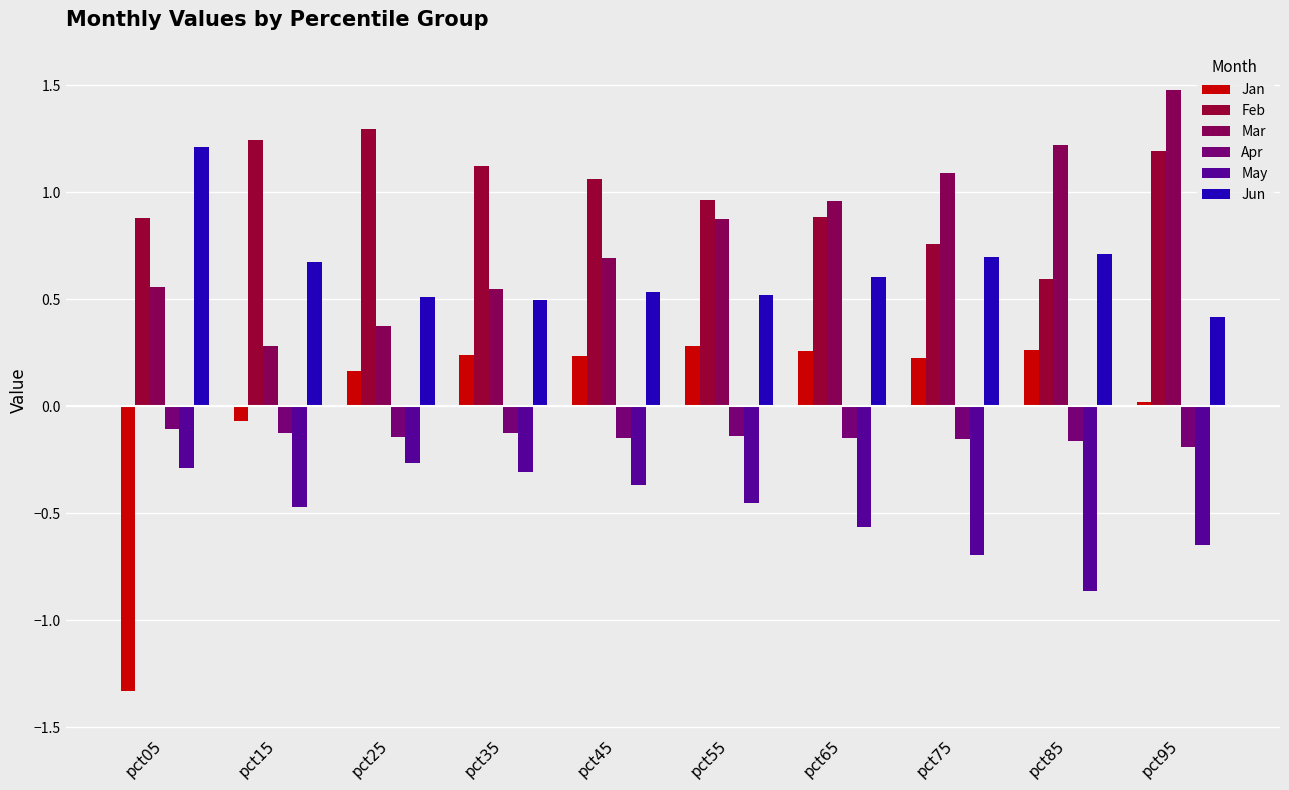

Which series has the largest total across all categories?

Feb